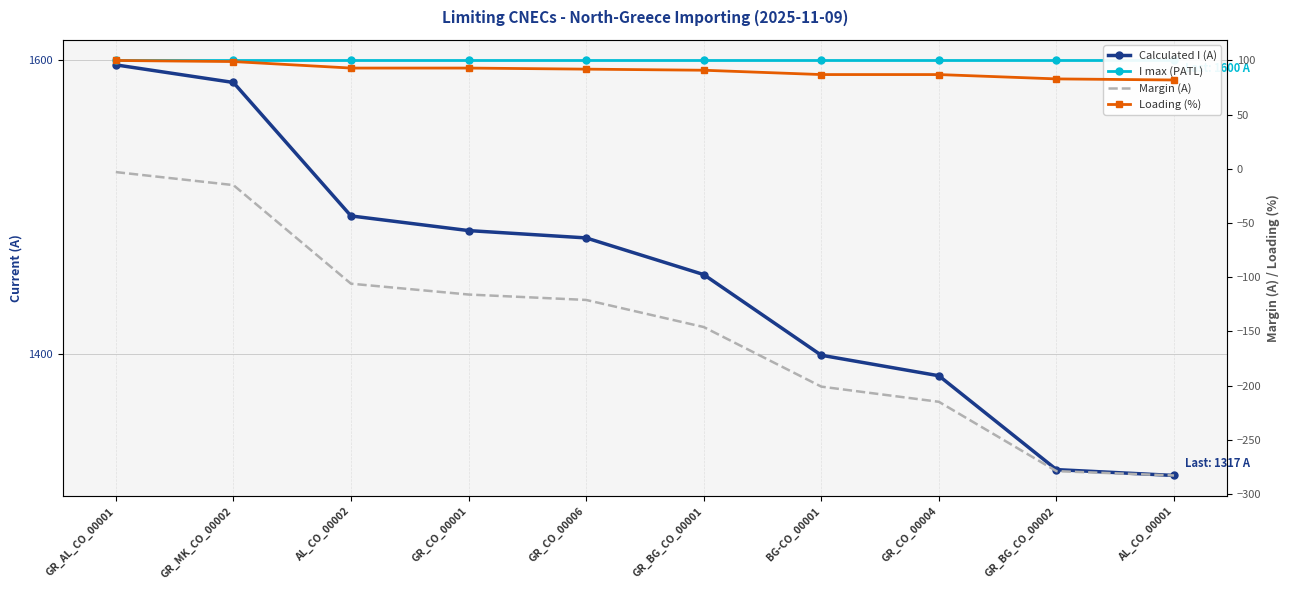

True or false: Calculated I (A) and I max (PATL) intersect in this chart.

False